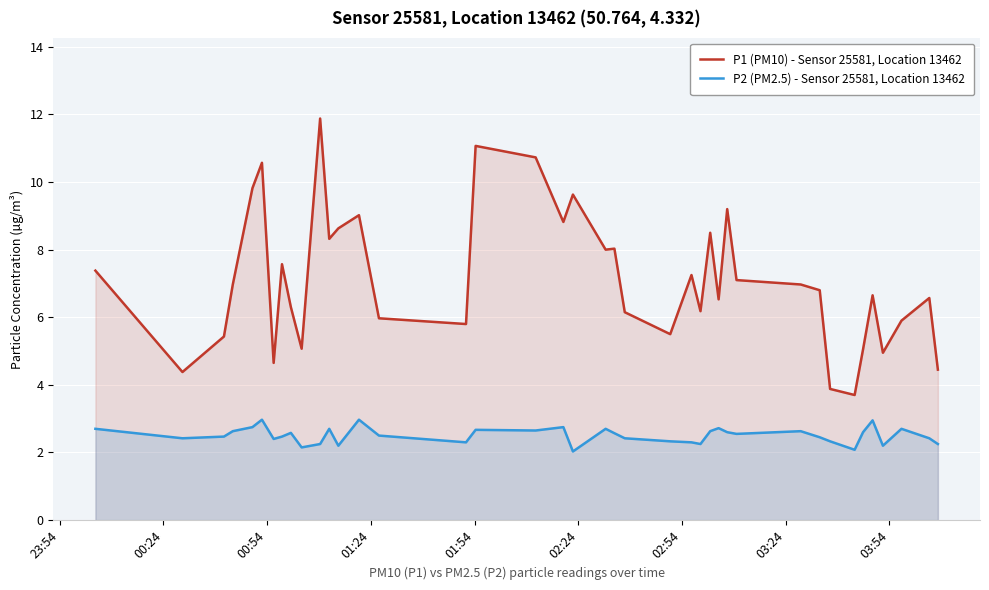

What are all the series names shown in the legend?

P1 (PM10) - Sensor 25581, Location 13462, P2 (PM2.5) - Sensor 25581, Location 13462